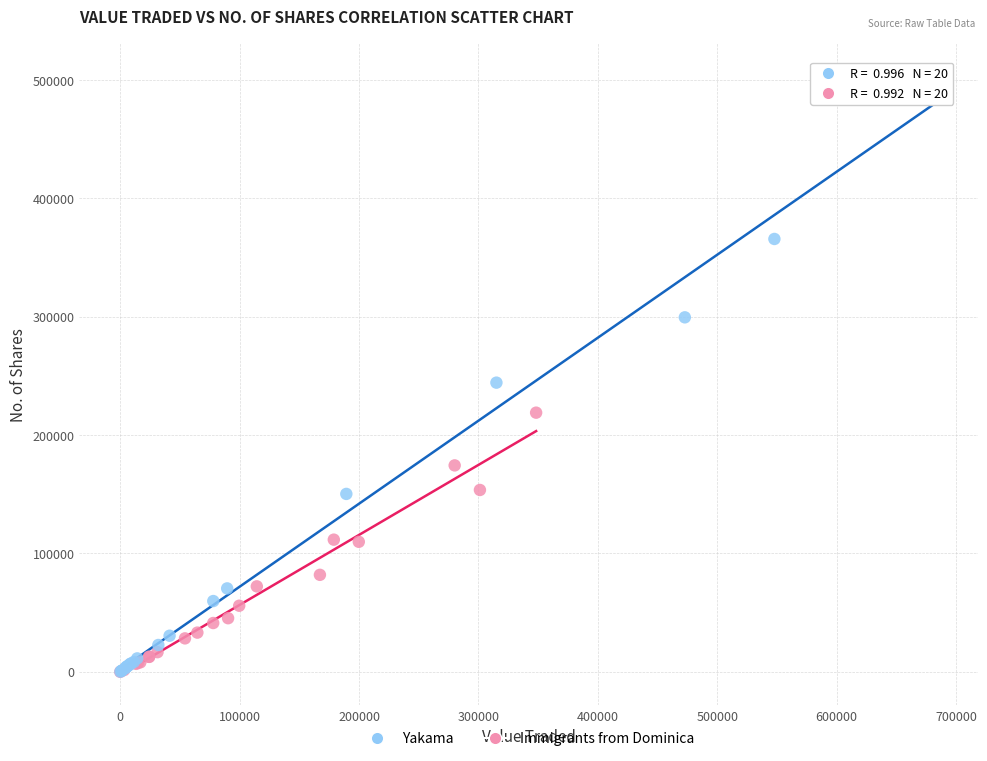

Which series contains the highest Y value?

Yakama